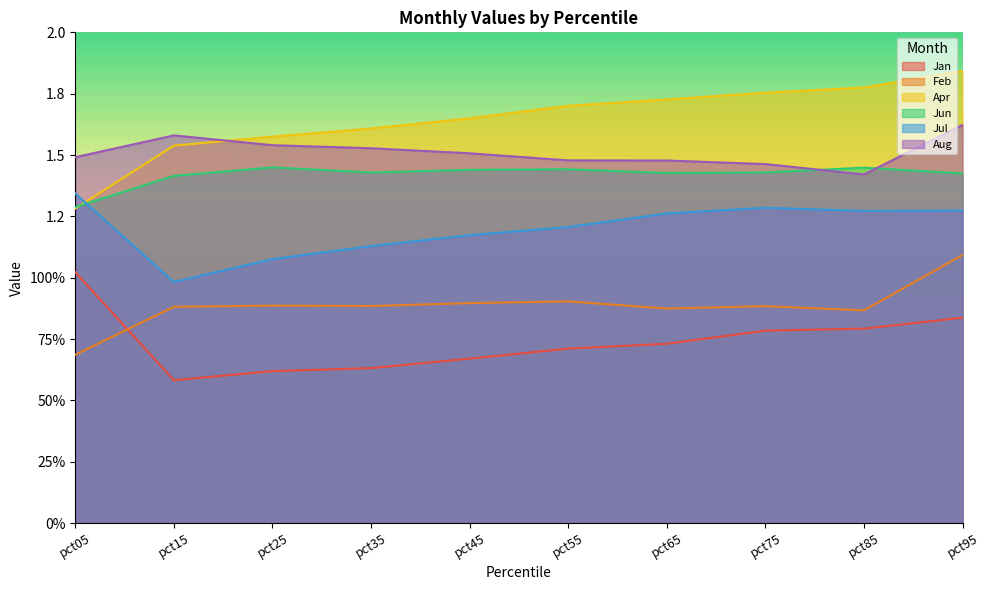

Where is Jun nearest to the value 1?

pct05